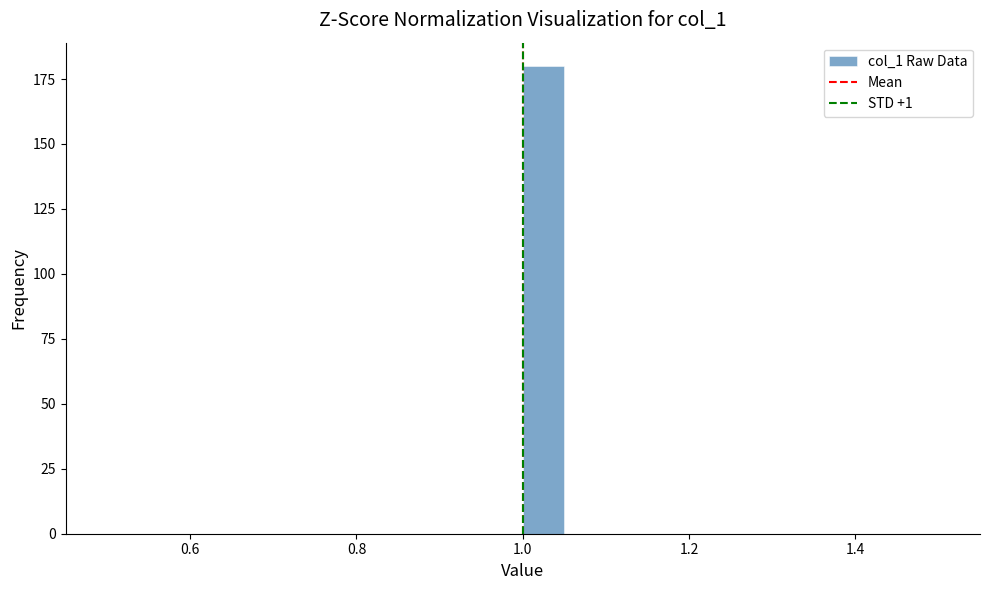

Around what value on the x-axis is the tallest bar? Give the approximate position of its centre, as read against the axis.

1.02